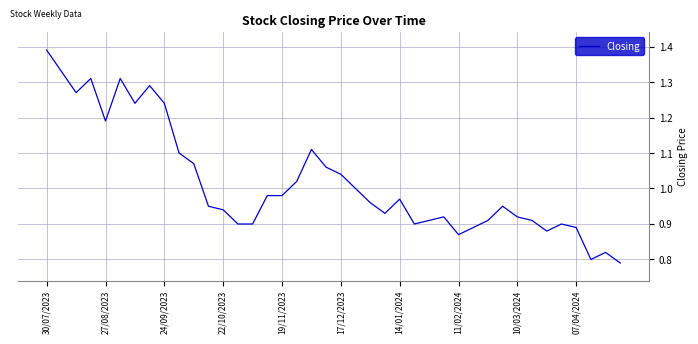

What is the difference between the maximum and minimum values?

0.6